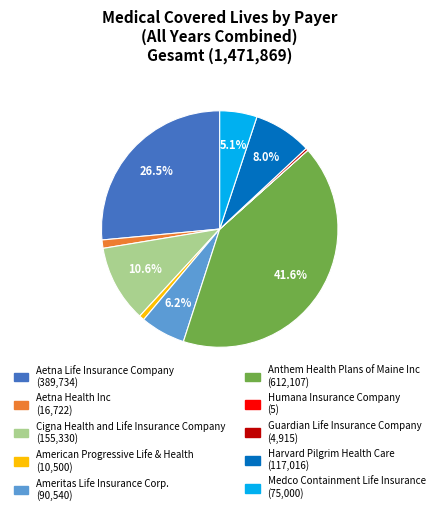

Is there a majority slice in this chart?

No